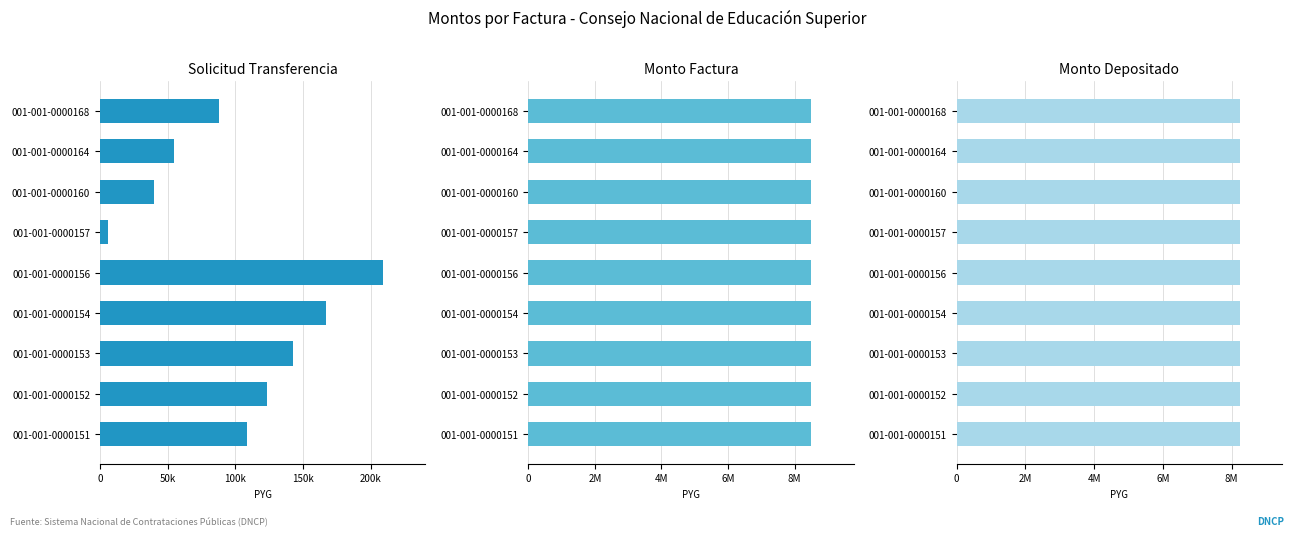

At how many categories does at least one series exceed 26029?

8